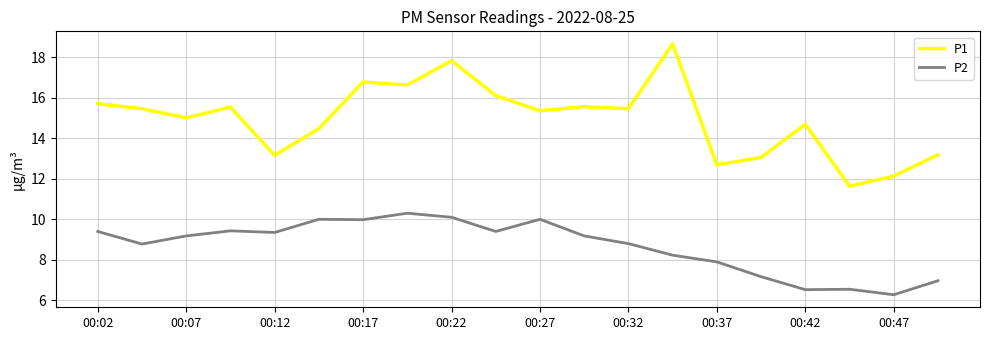

What is the smallest value displayed?

6.3